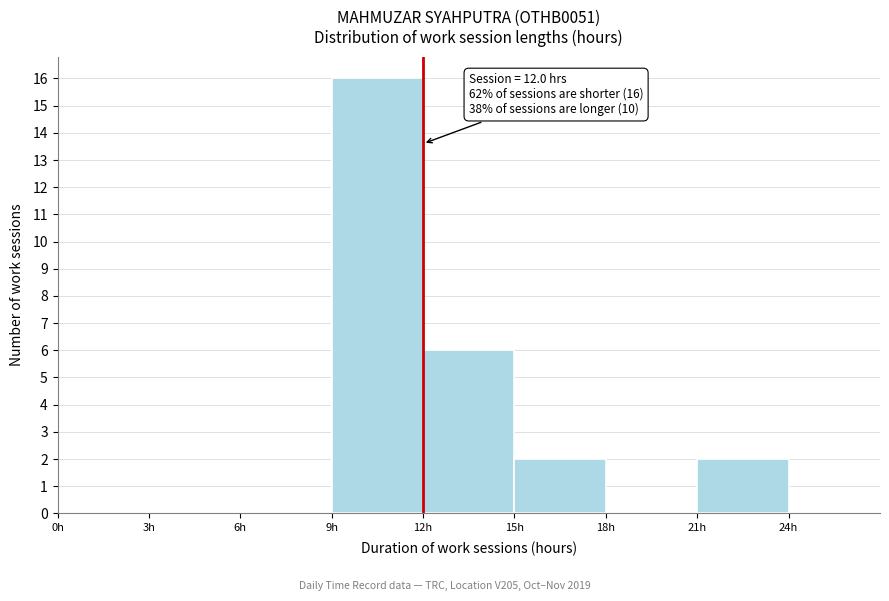

Which range on the x-axis has the tallest bar?

9 to 12